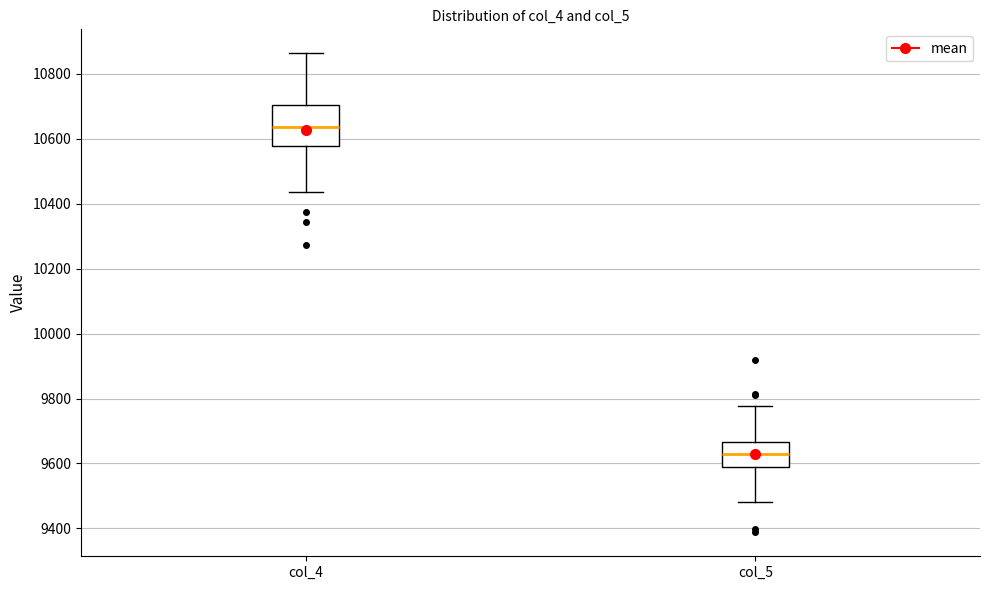

Reading left to right, read every box against the y-axis: the position of its median line, the range the box covers, and the ends of its whiskers. The values are not printed on the chart, so give them approximately, as read against the axis.

col_4: median 10640, box 10580 to 10700, whiskers 10440 to 10860
col_5: median 9620, box 9580 to 9660, whiskers 9480 to 9780